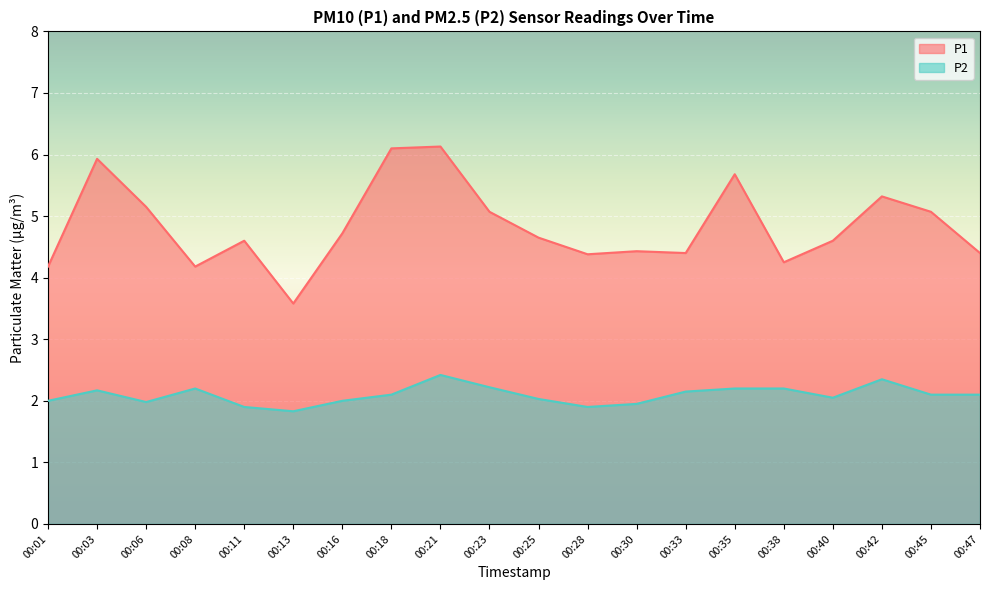

What is the total value across all series at 00:03?

8.1